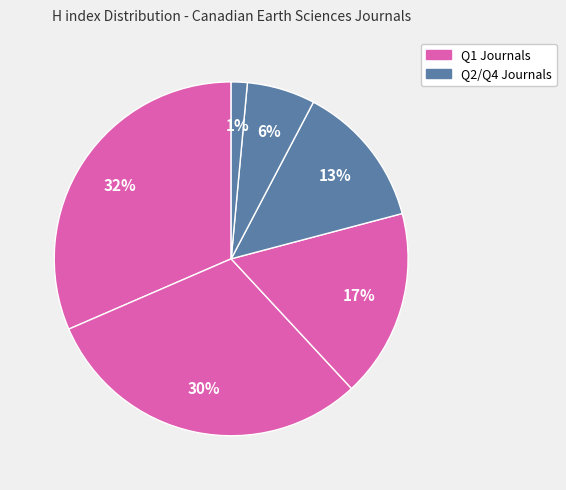

How many slices are in this pie chart?

6